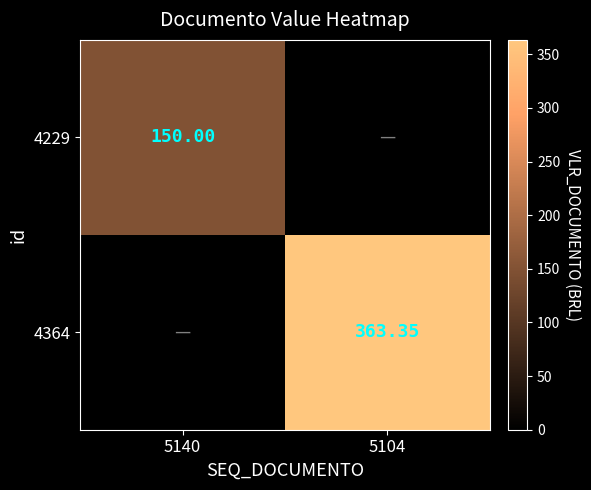

What is the total value across all series at 5104?

363.4